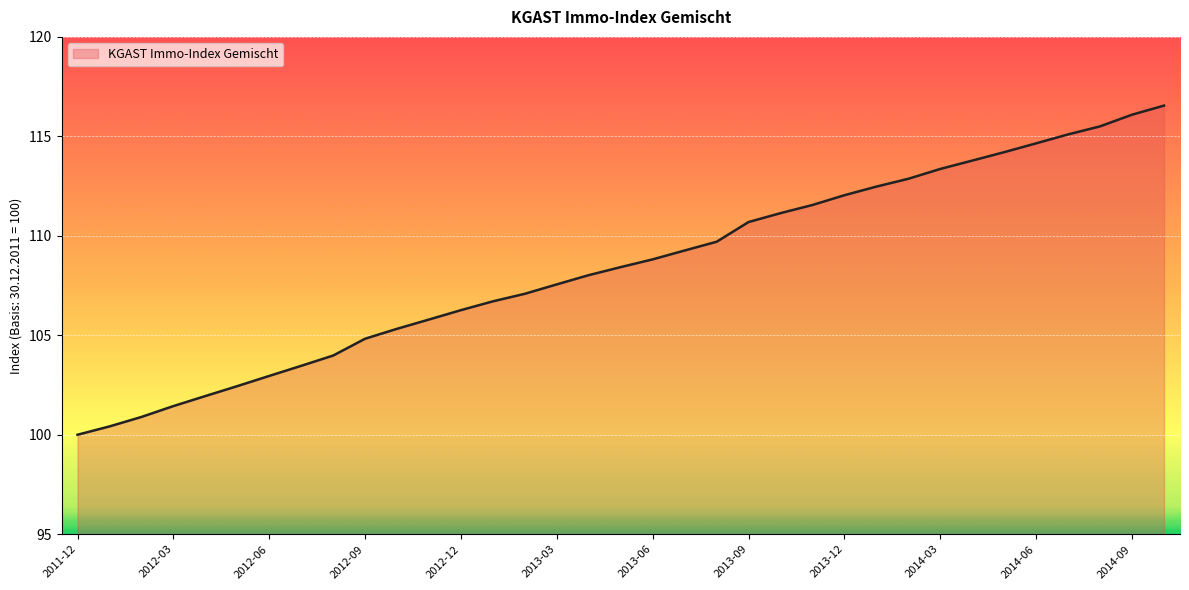

What is the maximum value shown in the chart?

116.5